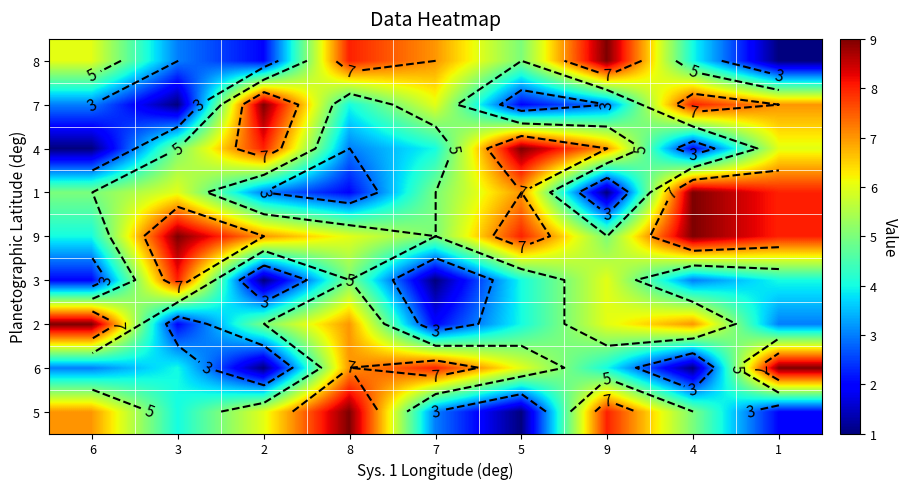

Is the value of 8 at 8 greater than the value of 6 at 1?

No